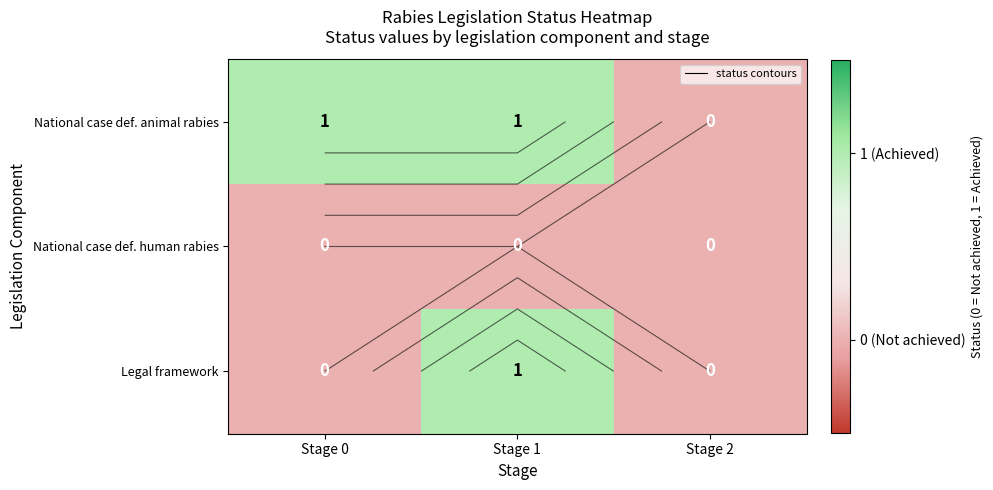

How many data points does each series have?

3